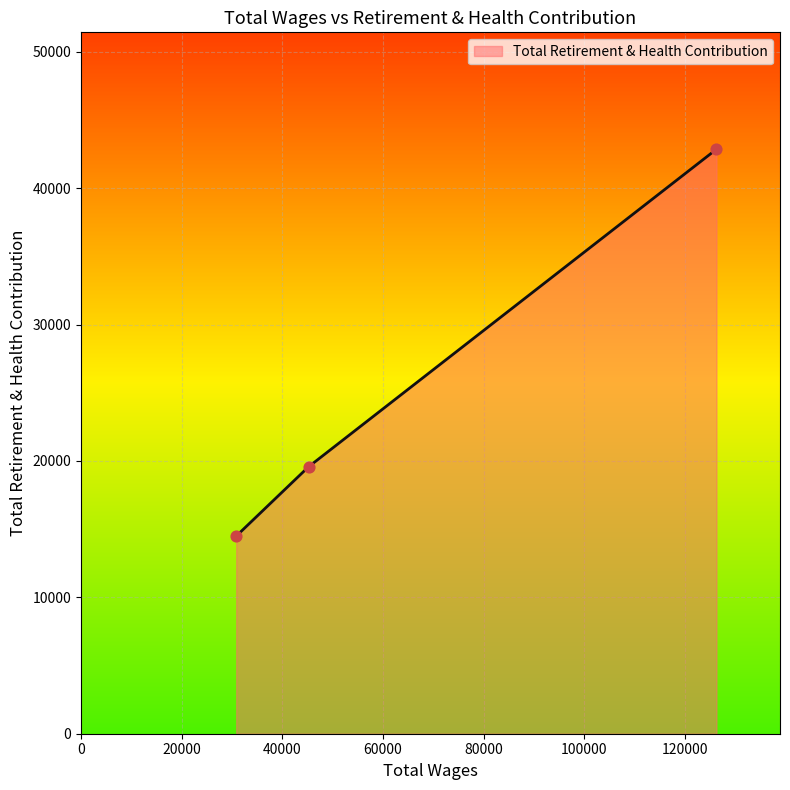

What is the minimum value shown in the chart?

14493